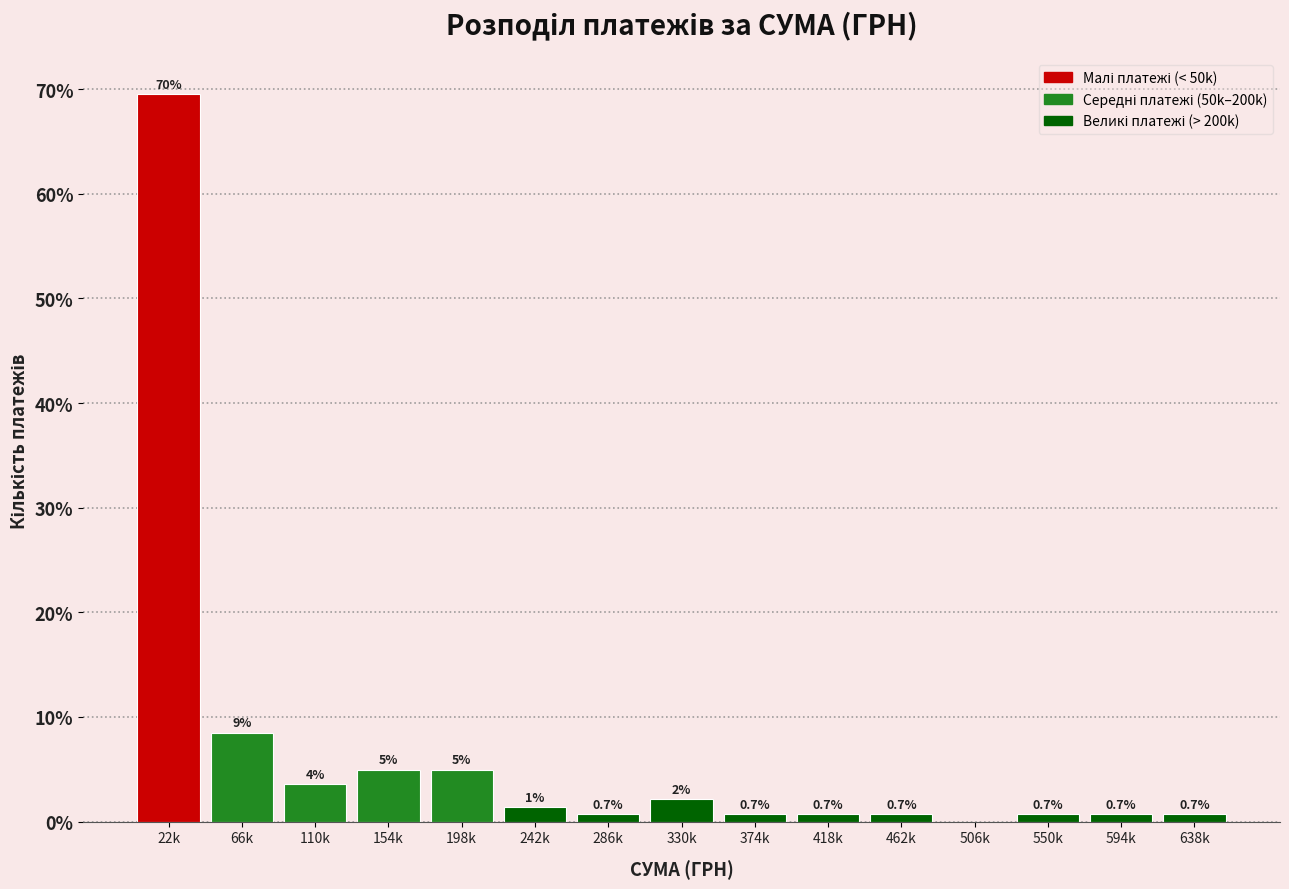

Which category has the highest value across all series?

22k